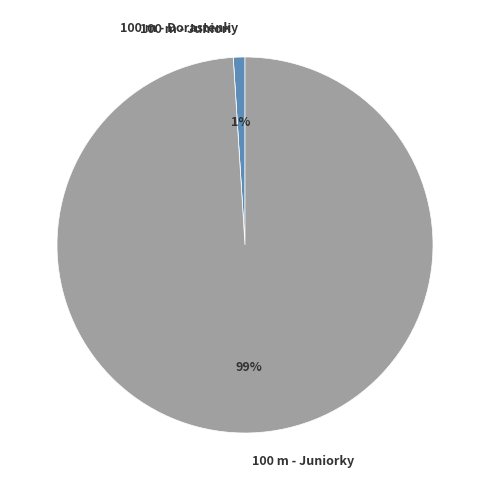

Which slice is the largest?

100 m - Juniorky